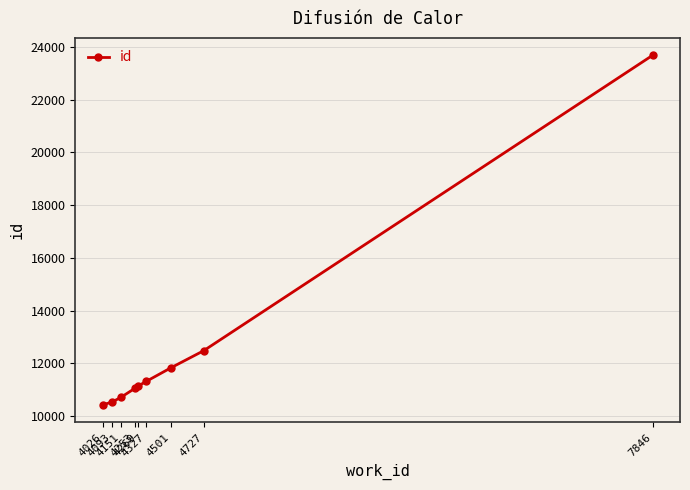

What is the smallest value displayed?

10428